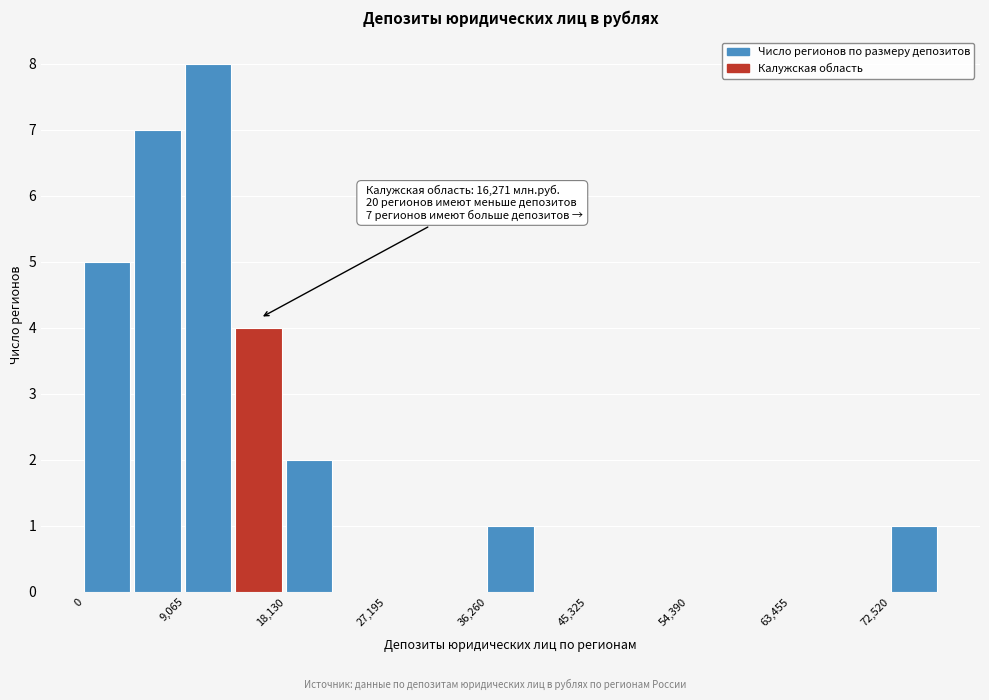

Which range on the x-axis has the tallest bar?

9000 to 14000